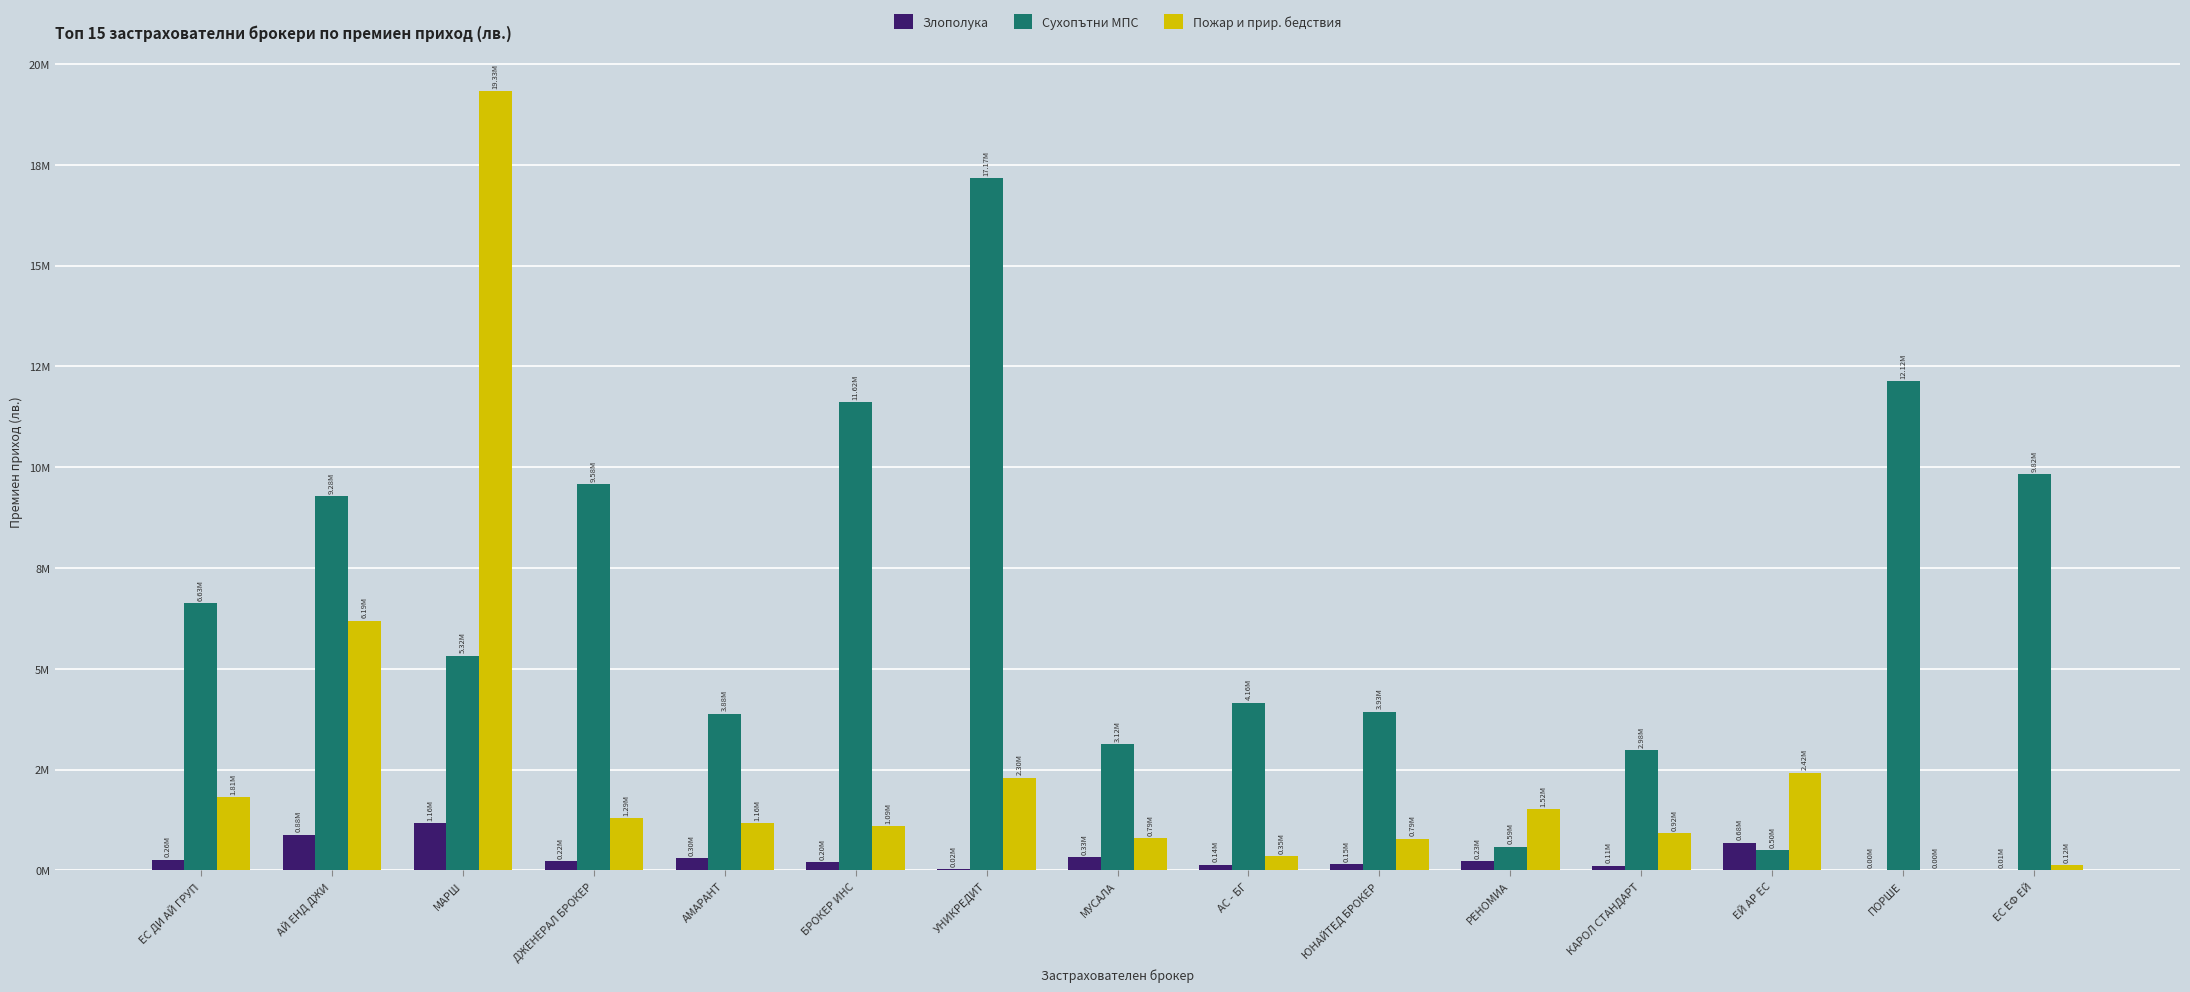

What is the difference between the maximum and minimum values in the Злополука series?

1160883.7